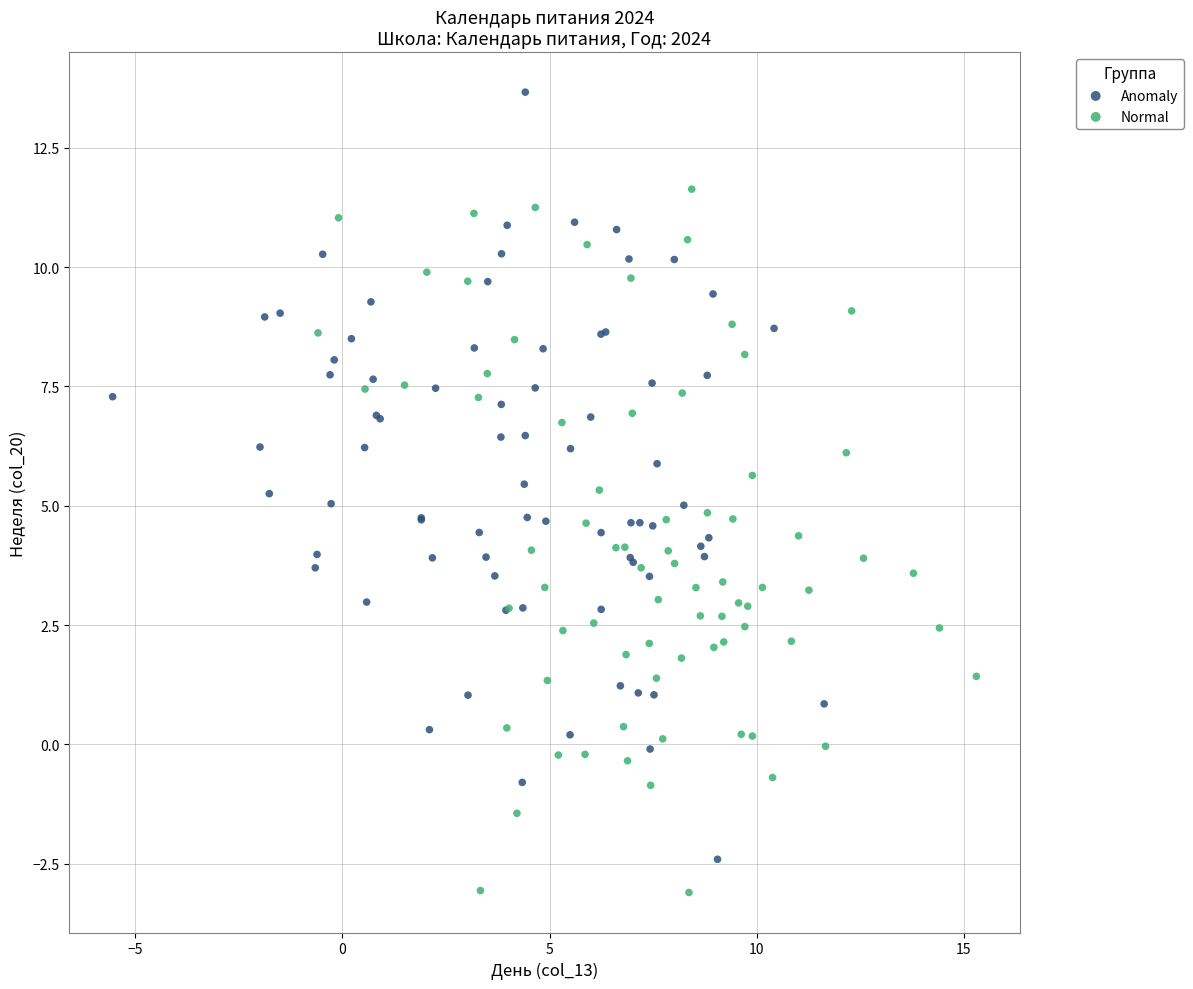

What are all the series names shown in the legend?

Anomaly, Normal